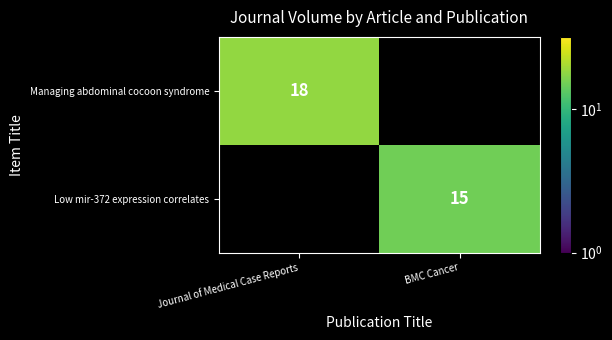

True or false: Low mir-372 expression correlates has a value of 15 at BMC Cancer.

True